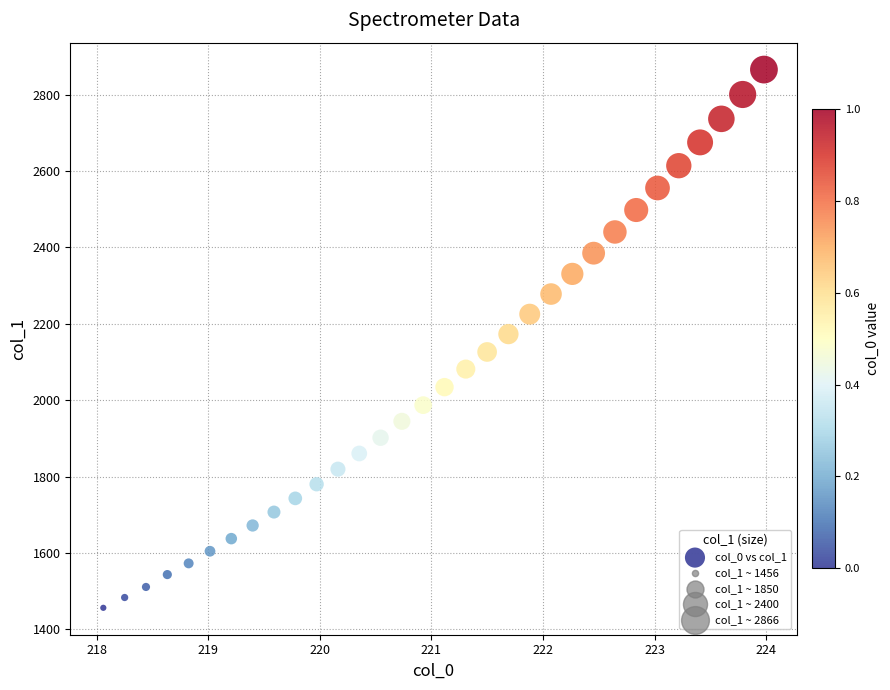

What is the range of X values (max minus min)?

5.9